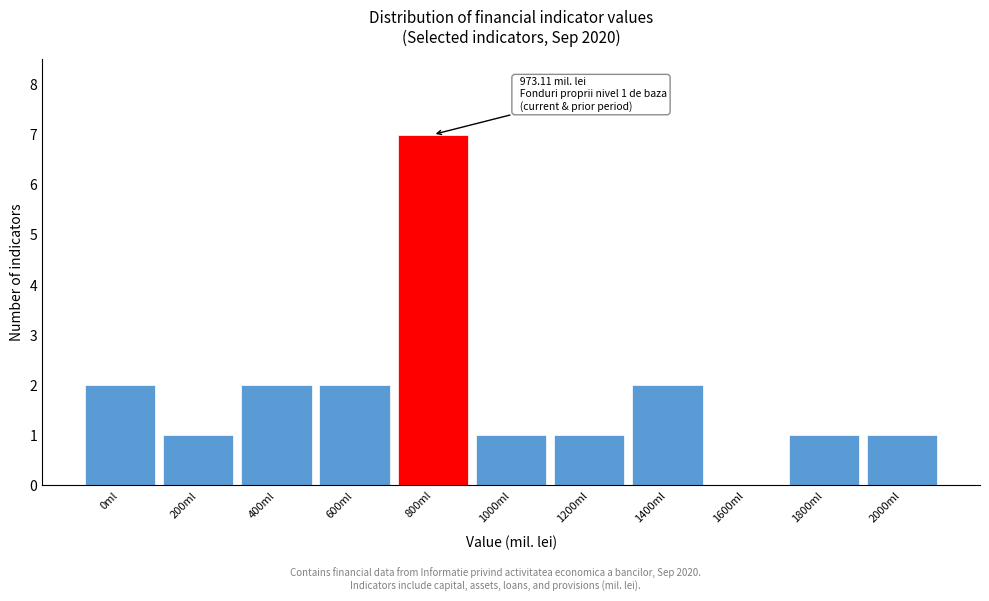

Reading left to right, extract all data points from this chart.

0ml=2	200ml=1	400ml=2	600ml=2	800ml=7	1000ml=1	1200ml=1	1400ml=2	1600ml=0	1800ml=1	2000ml=1